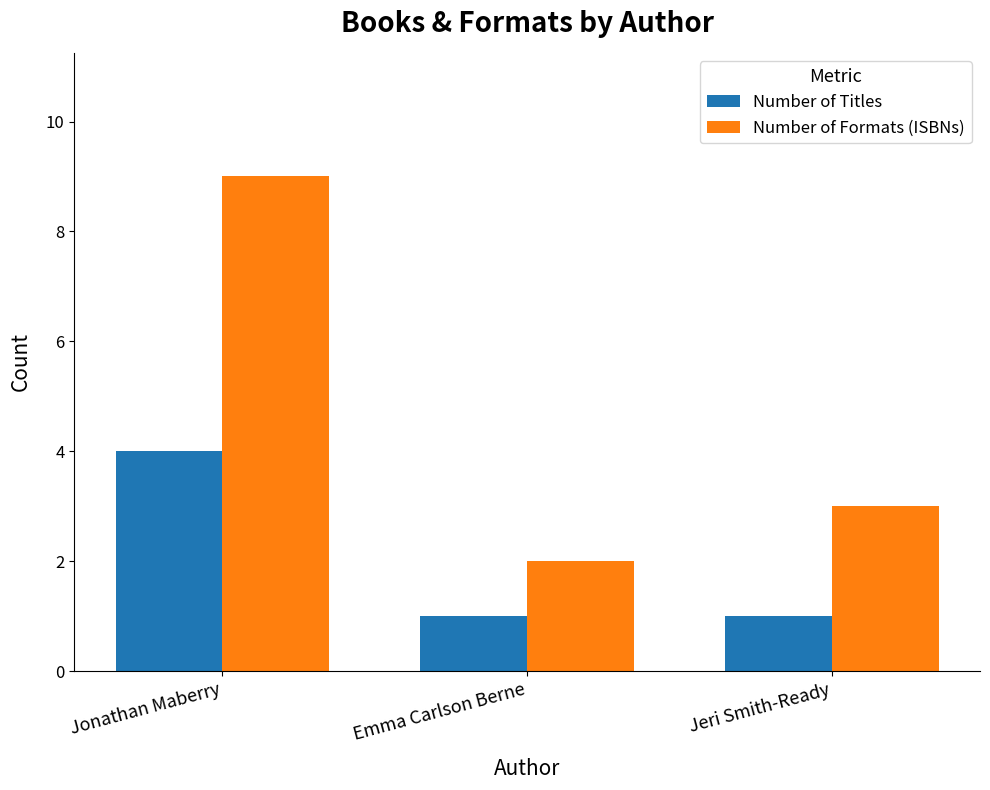

Count the Number of Titles values in the range 1 to 4.

3